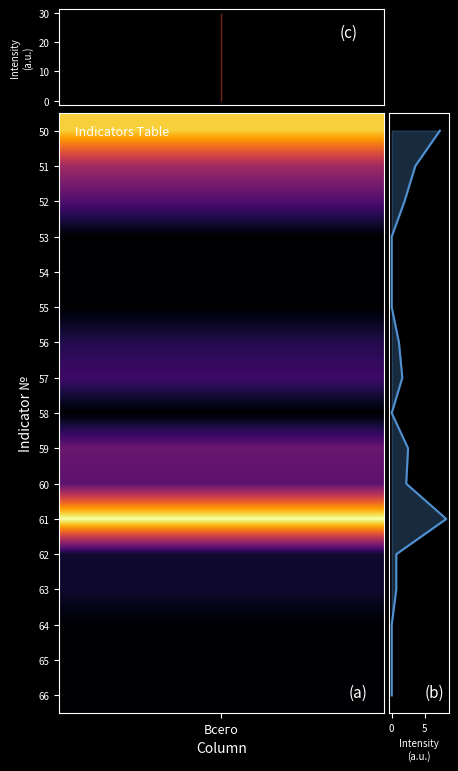

Is it true that the value at 0 is 8?

False